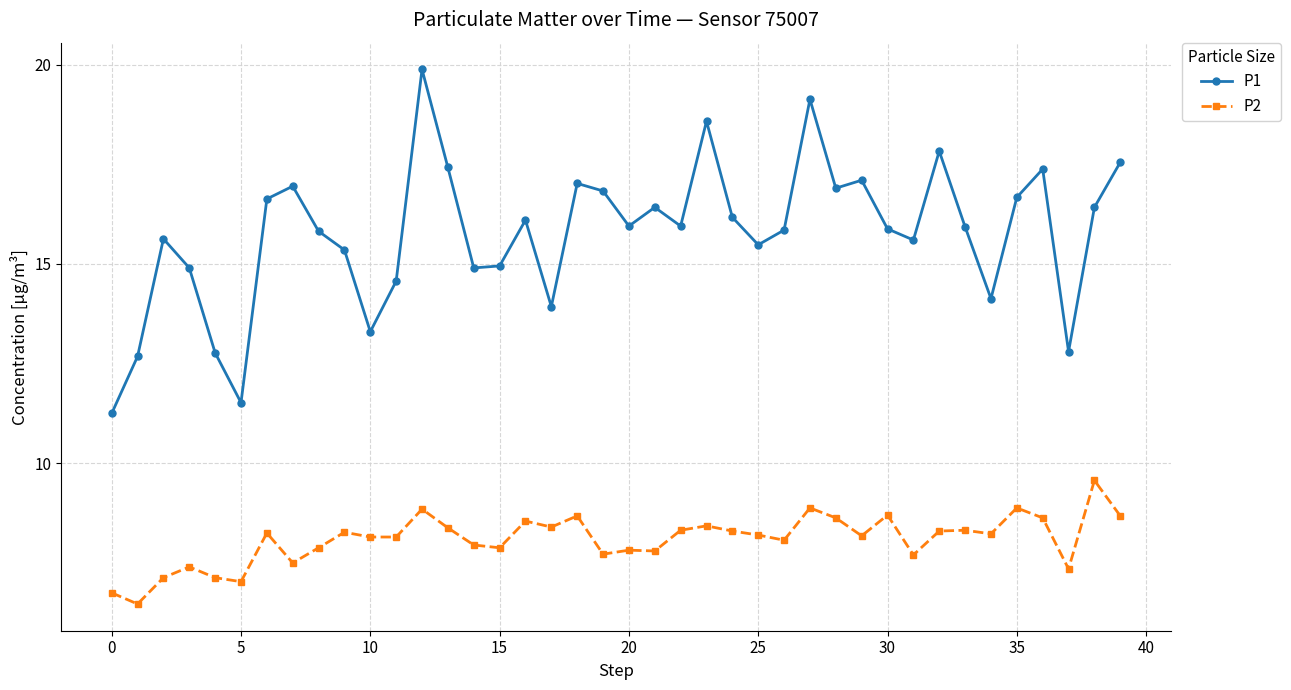

What is the value of the P2 point at the 40th from the left?

8.7